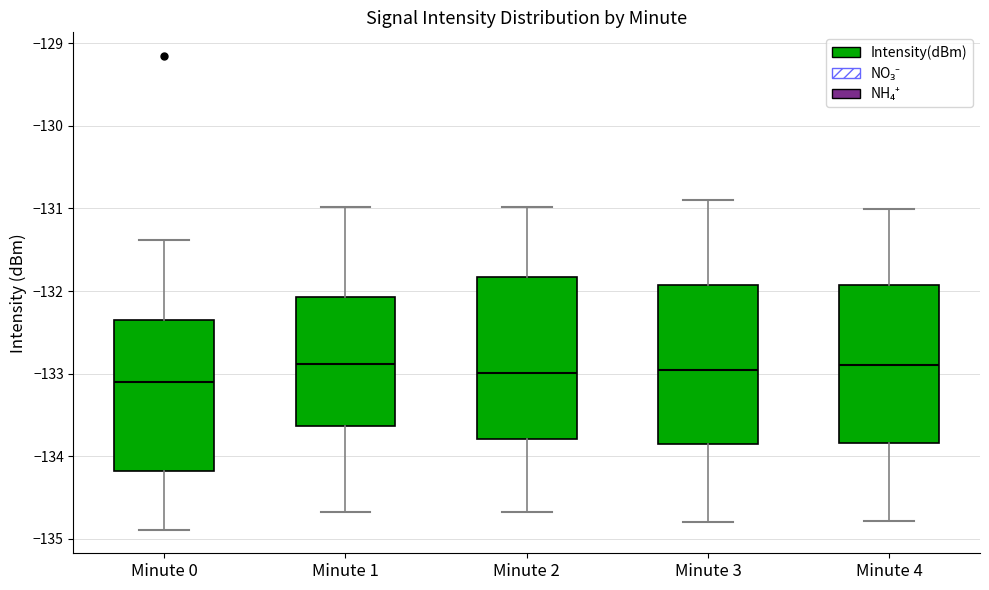

Reading left to right, read every box against the y-axis: the position of its median line, the range the box covers, and the ends of its whiskers. The values are not printed on the chart, so give them approximately, as read against the axis.

Minute 0: median -133.1, box -134.2 to -132.4, whiskers -134.9 to -131.4
Minute 1: median -132.9, box -133.6 to -132.1, whiskers -134.7 to -131.0
Minute 2: median -133.0, box -133.8 to -131.8, whiskers -134.7 to -131.0
Minute 3: median -132.9, box -133.8 to -131.9, whiskers -134.8 to -130.9
Minute 4: median -132.9, box -133.8 to -131.9, whiskers -134.8 to -131.0